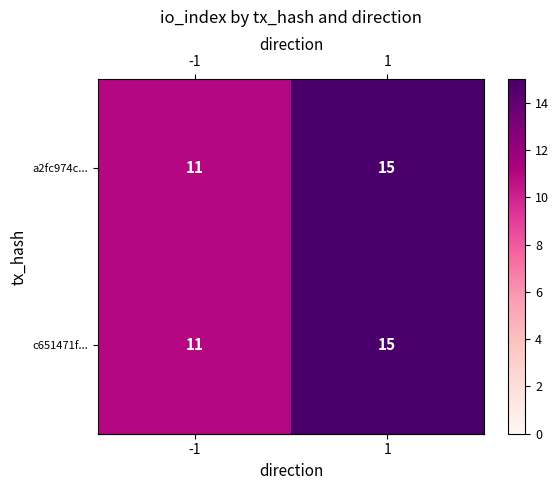

What is the average value of the a2fc974c... series?

13